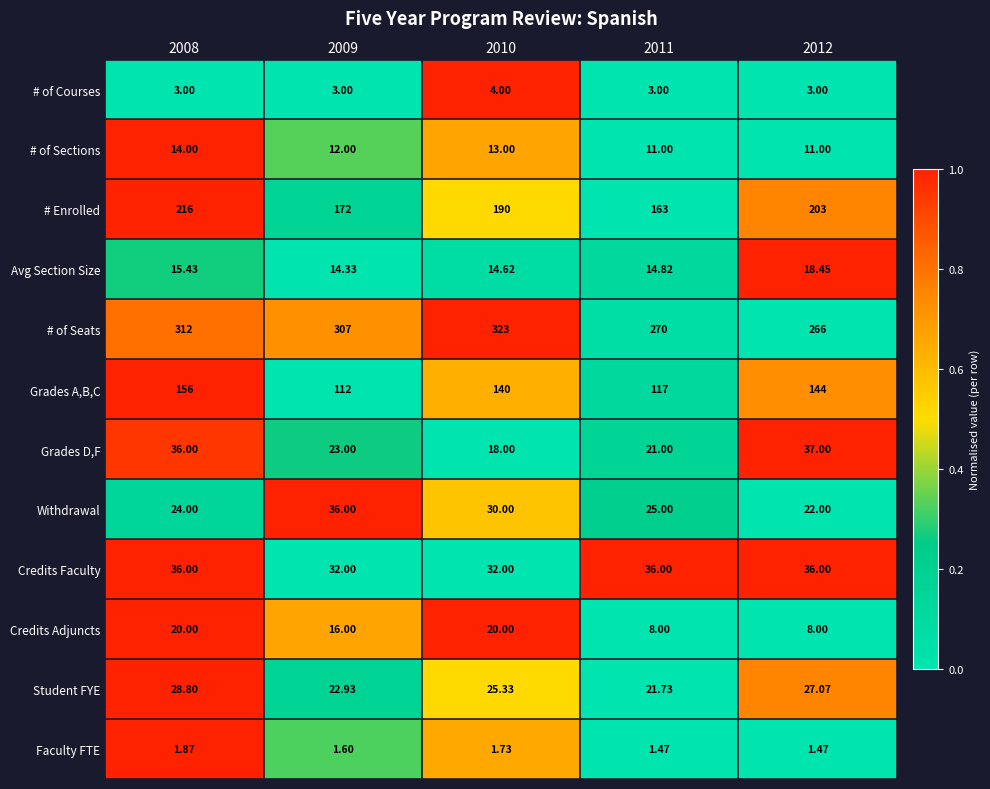

Which series has the largest total across all categories?

# of Seats